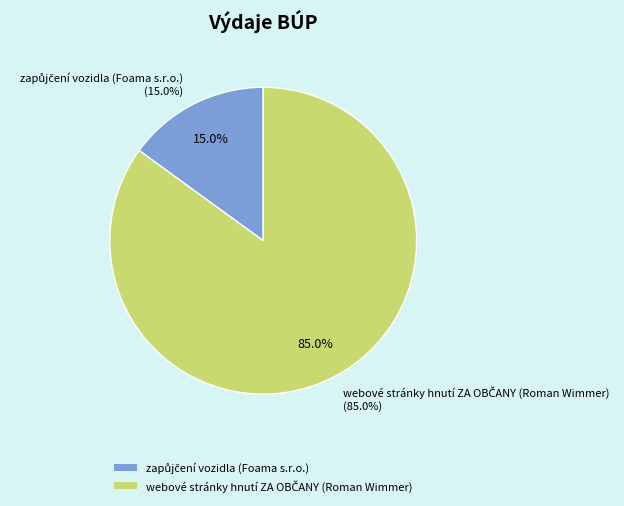

Which slice is the smallest?

zapůjčení vozidla (Foama s.r.o.)